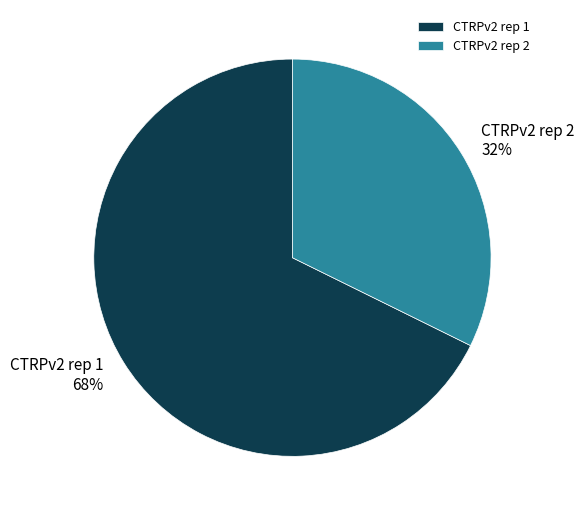

To the nearest percent, what is the average slice percentage?

50%